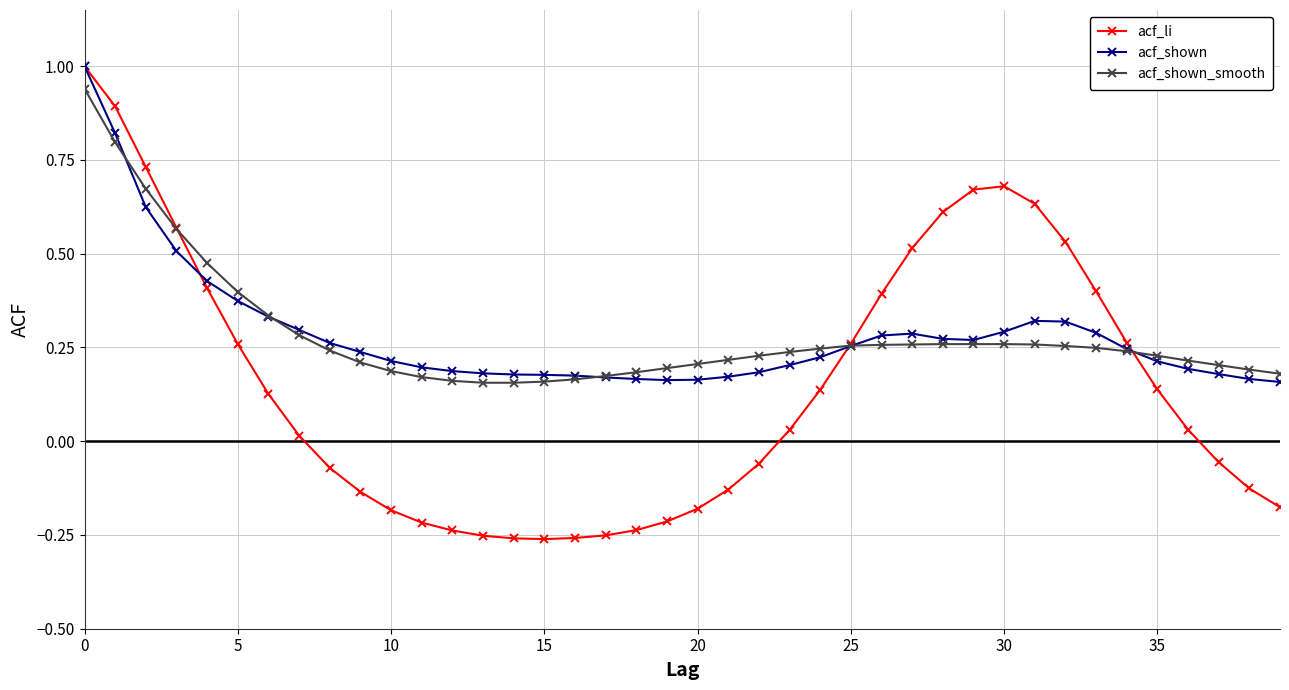

What is the greatest value displayed?

1.0